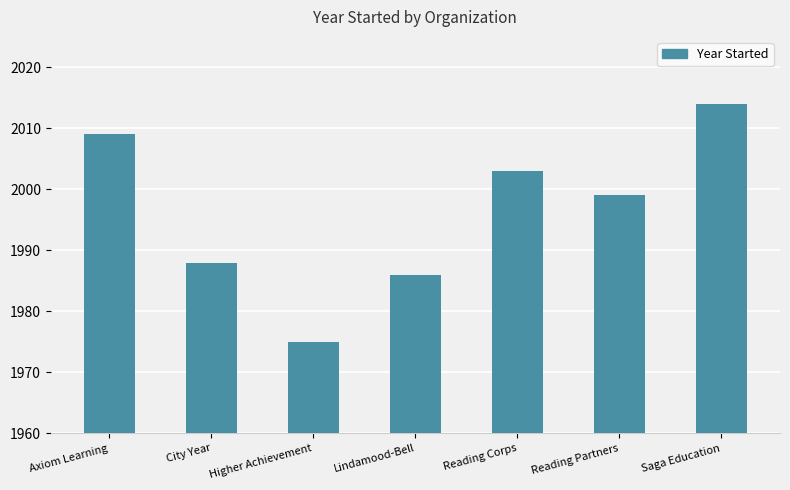

Rank the categories by value from highest to lowest.

Saga Education, Axiom Learning, Reading Corps, Reading Partners, City Year, Lindamood-Bell, Higher Achievement